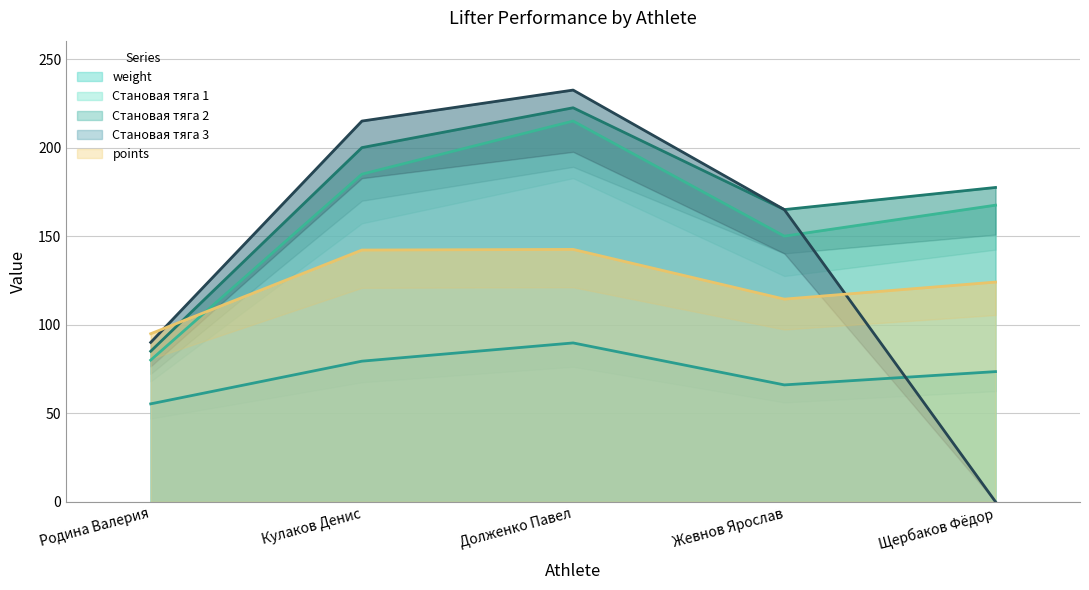

Rank the series by their maximum value, from highest to lowest.

Становая тяга 3, Становая тяга 2, Становая тяга 1, points, weight